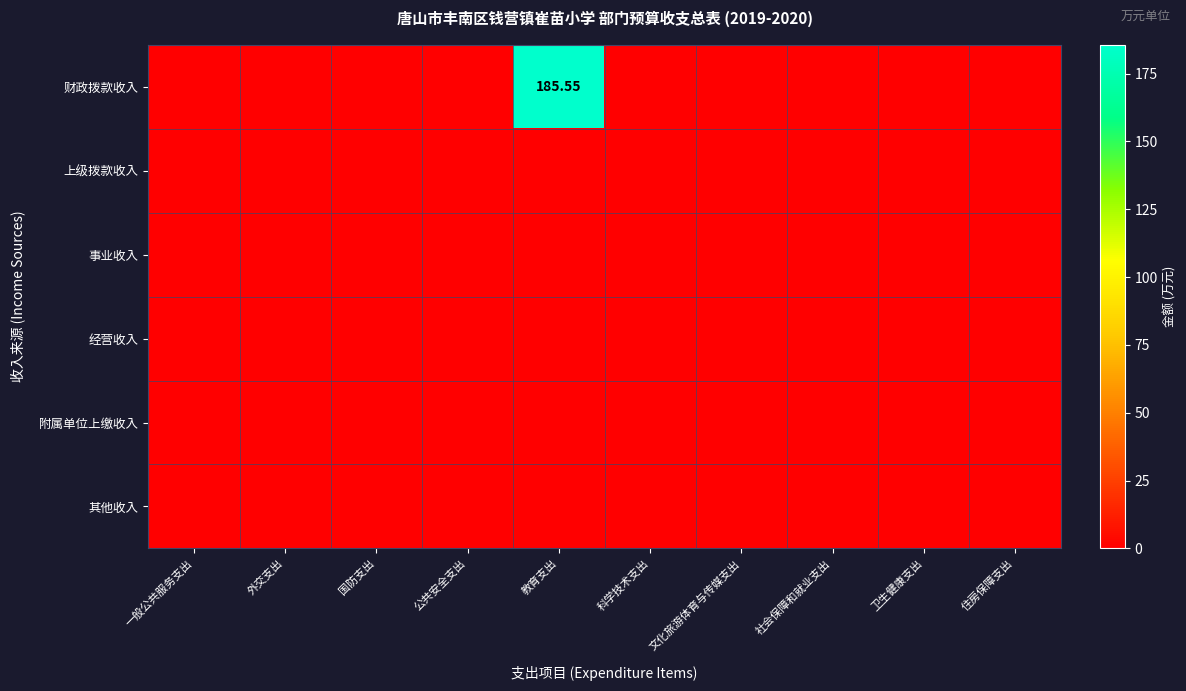

How many categories are shown in the chart?

10